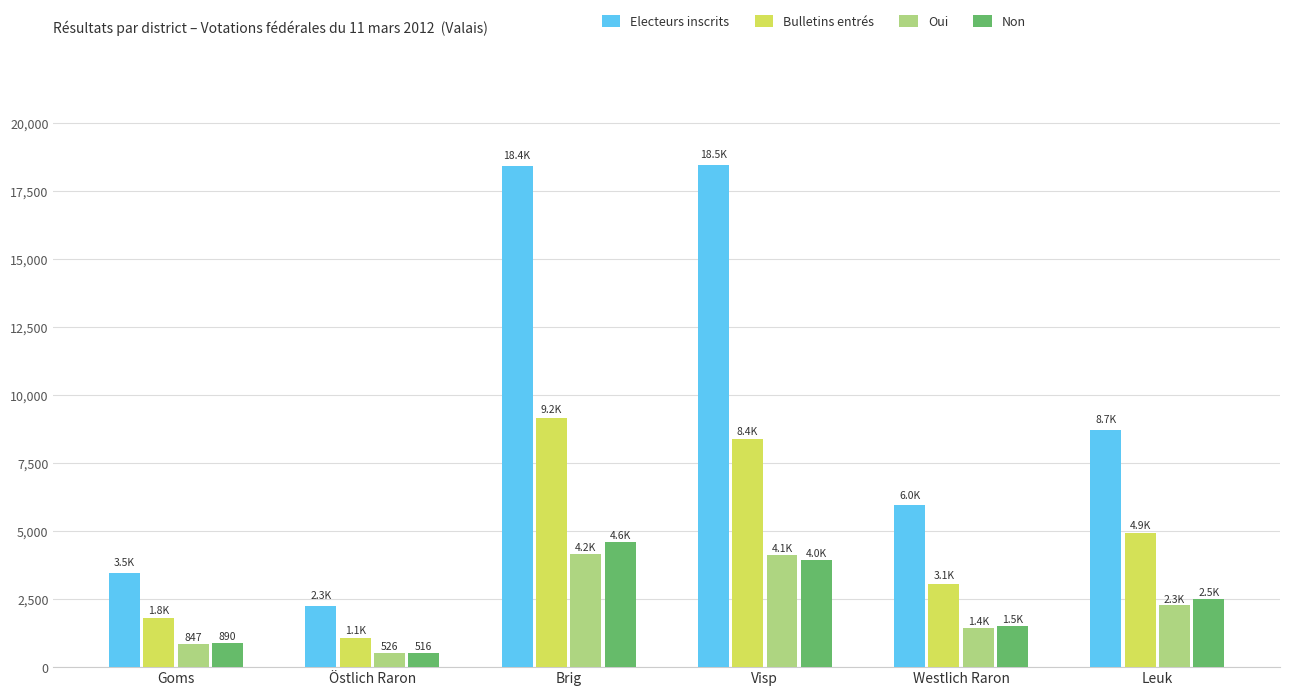

Which series has the largest total across all categories?

Electeurs inscrits